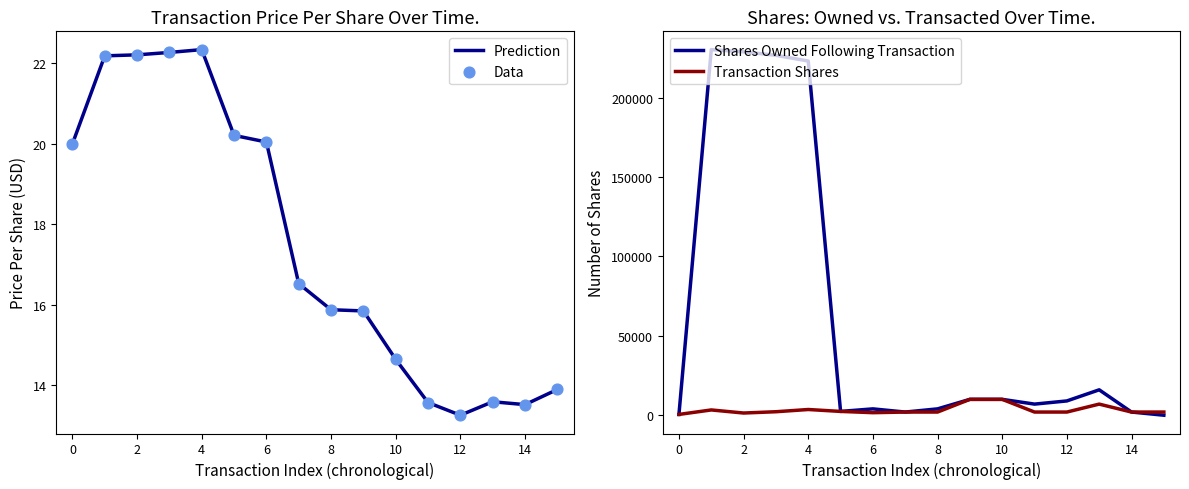

What is the minimum value for Prediction?

13.3